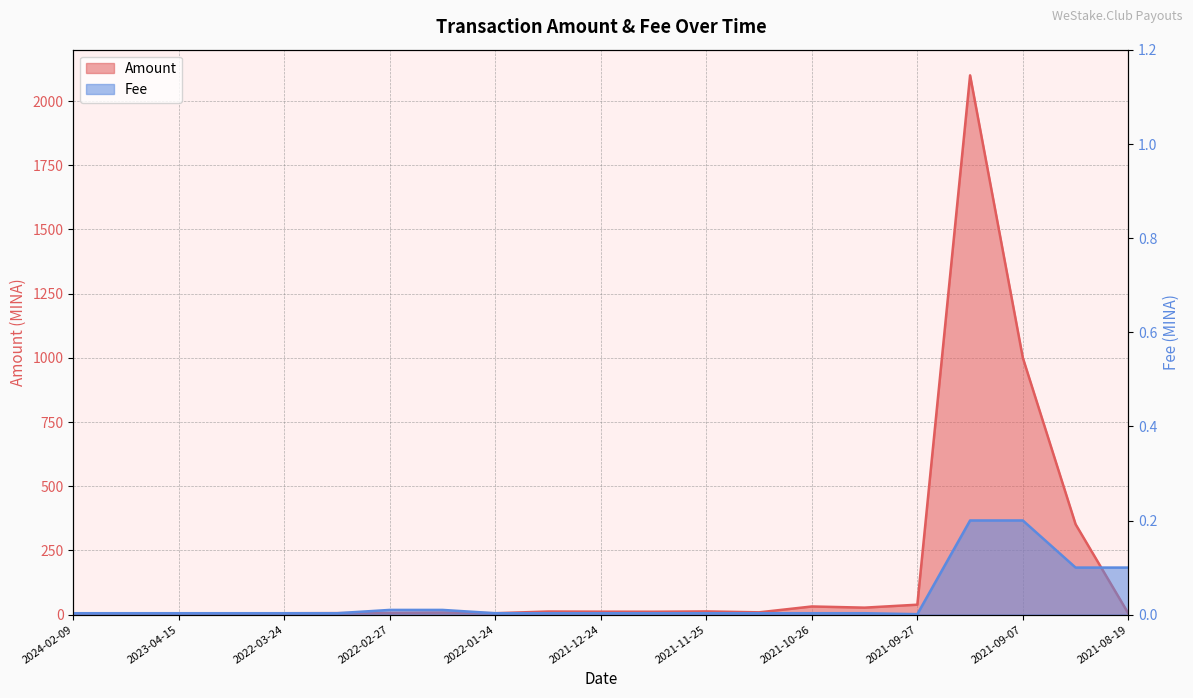

The Fee series shows 0.0 at 2022-02-27. True or false?

False